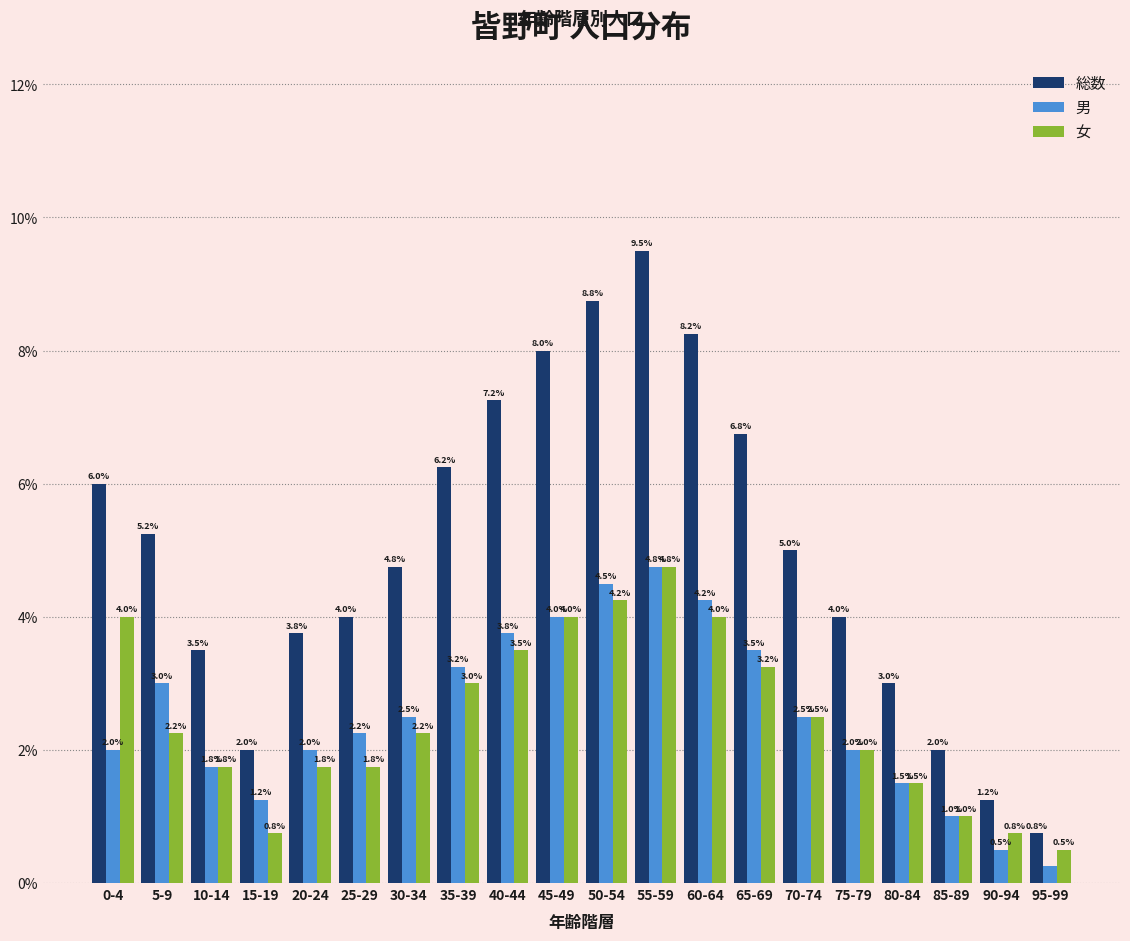

At which label is 女 closest to 2?

75-79